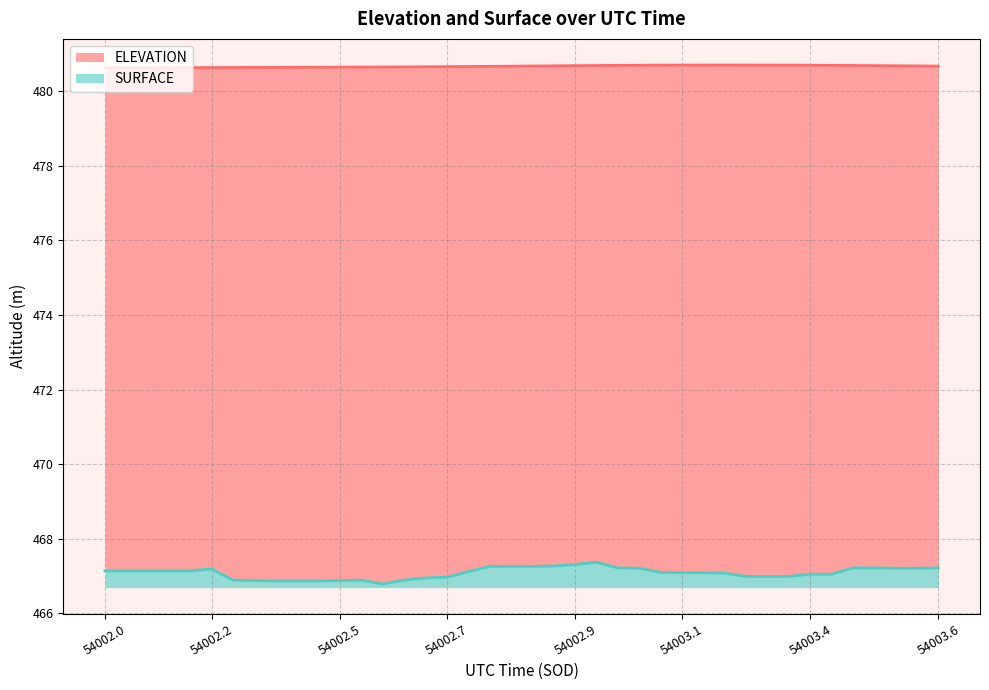

What is the difference between the maximum and second lowest values in the SURFACE series?

0.5